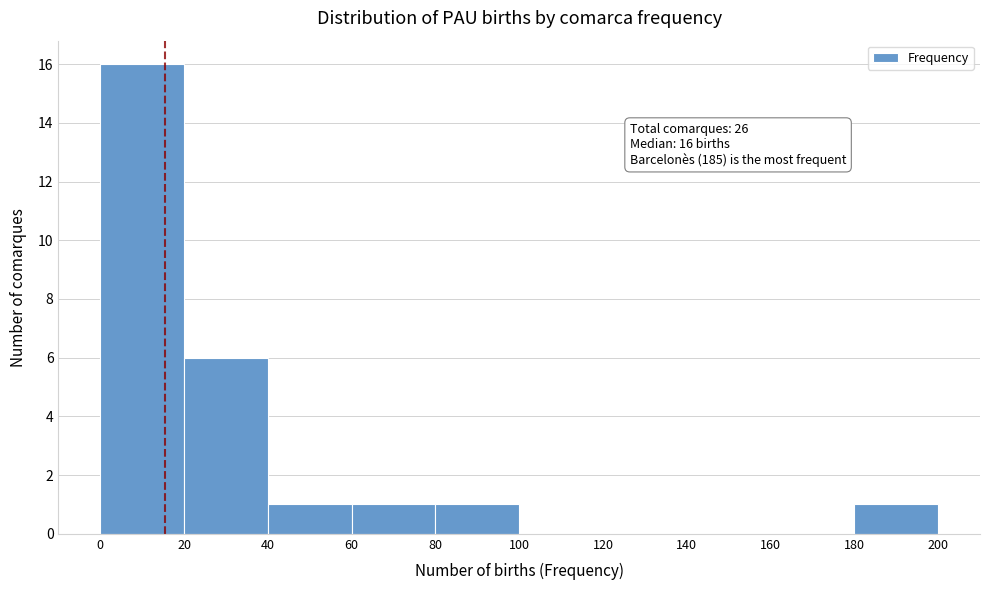

Which range on the x-axis has the tallest bar?

0 to 20